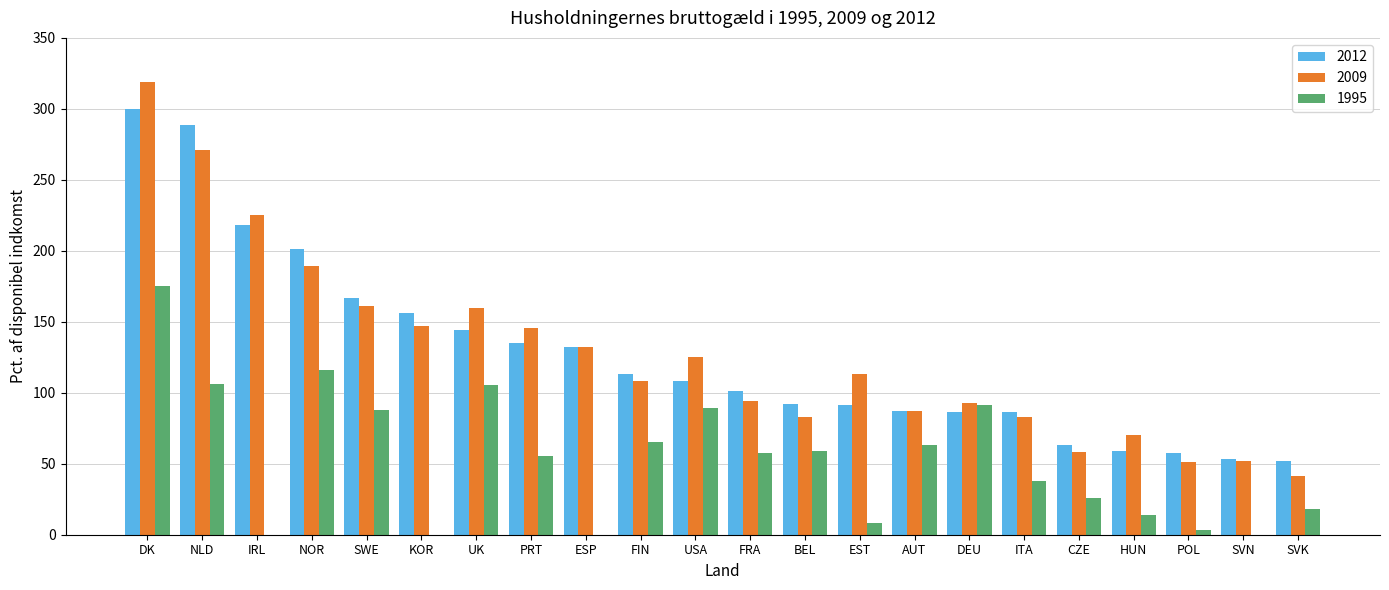

How many values in the 1995 series exceed 57?

11